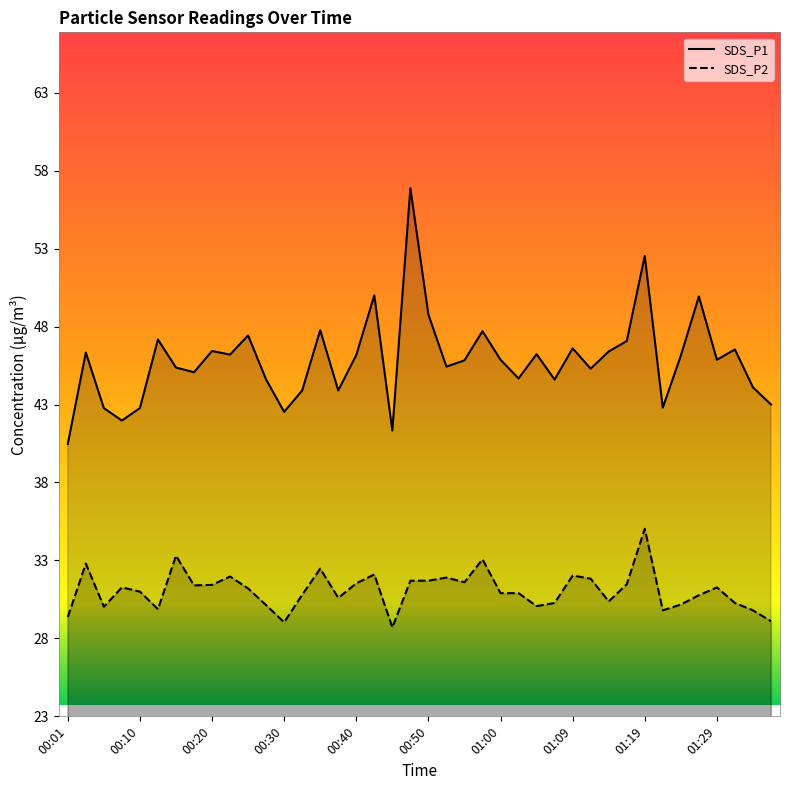

What is the maximum value shown in the chart?

56.9